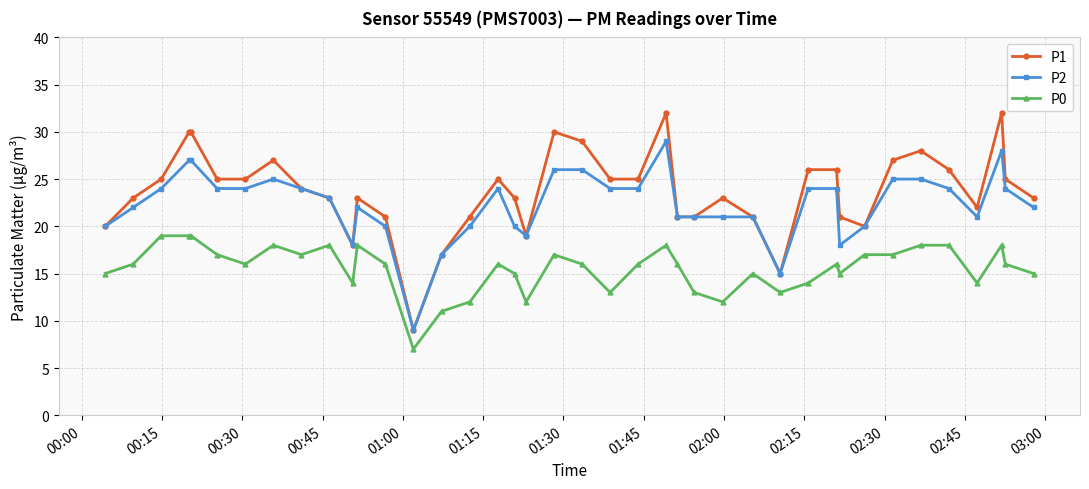

Reading left to right, transcribe all the data shown in this chart.

P1: 20	23	25	30	30	25	25	27	24	23	18	23	21	9	17	21	25	23	19	30	29	25	25	32	21	21	23	21	15	26	26	21	20	27	28	26	22	32	25	23
P2: 20	22	24	27	27	24	24	25	24	23	18	22	20	9	17	20	24	20	19	26	26	24	24	29	21	21	21	21	15	24	24	18	20	25	25	24	21	28	24	22
P0: 15	16	19	19	19	17	16	18	17	18	14	18	16	7	11	12	16	15	12	17	16	13	16	18	16	13	12	15	13	14	16	15	17	17	18	18	14	18	16	15